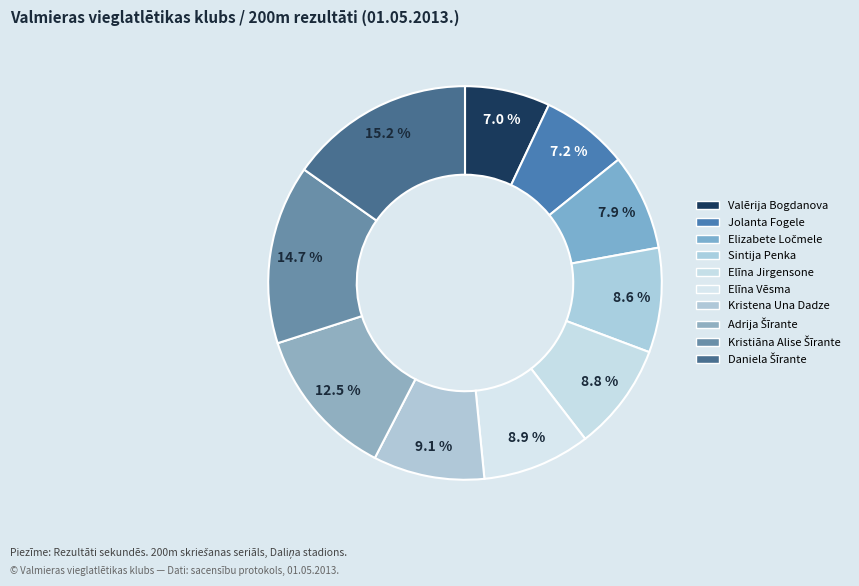

What percentage is the Kristiāna Alise Šīrante slice, to the nearest percent?

15%